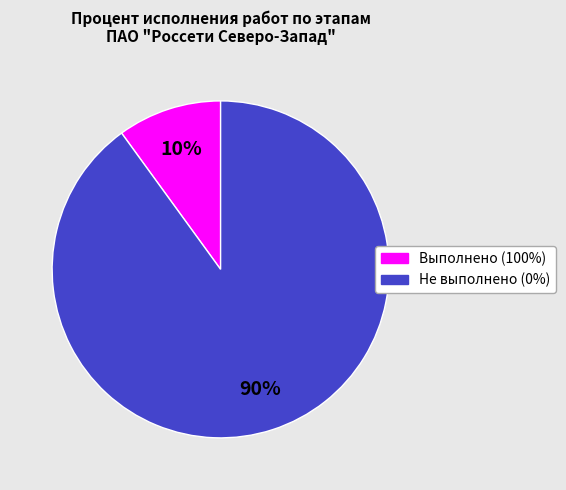

Count the number of slices in the pie.

2